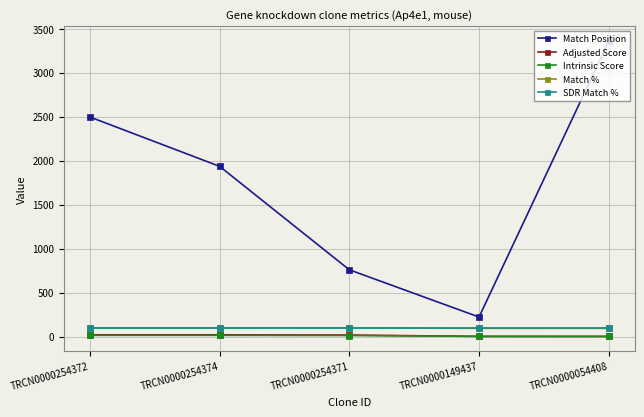

True or false: SDR Match % and Intrinsic Score cross at least once.

False